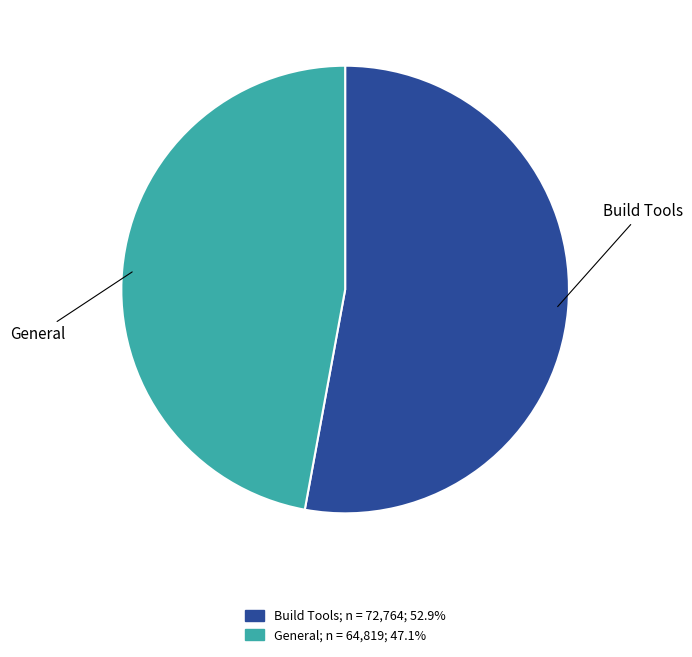

Combined, do General and Build Tools account for over 50%?

Yes